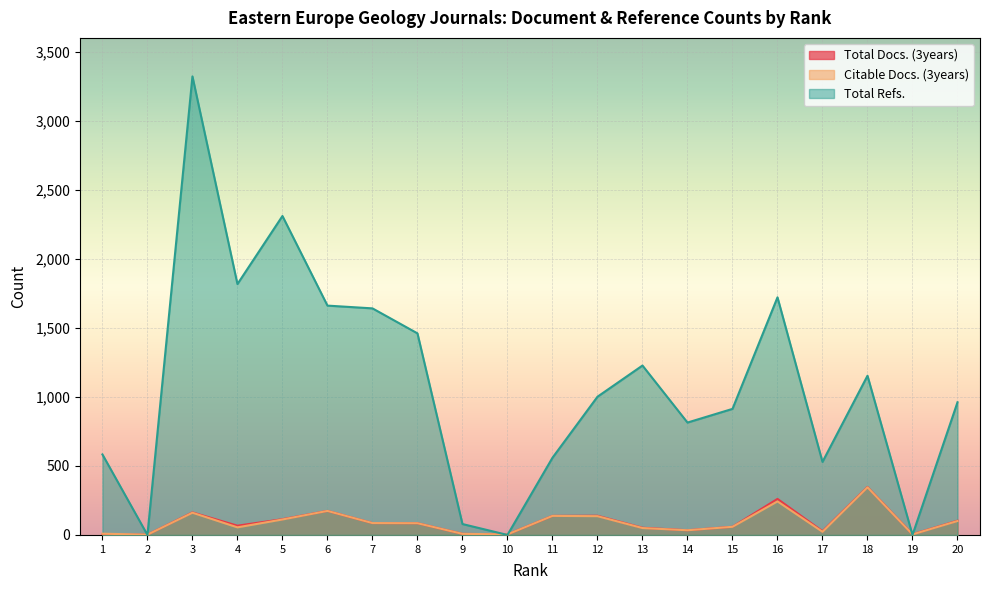

The Total Docs. (3years) series shows 545 at 18. True or false?

False